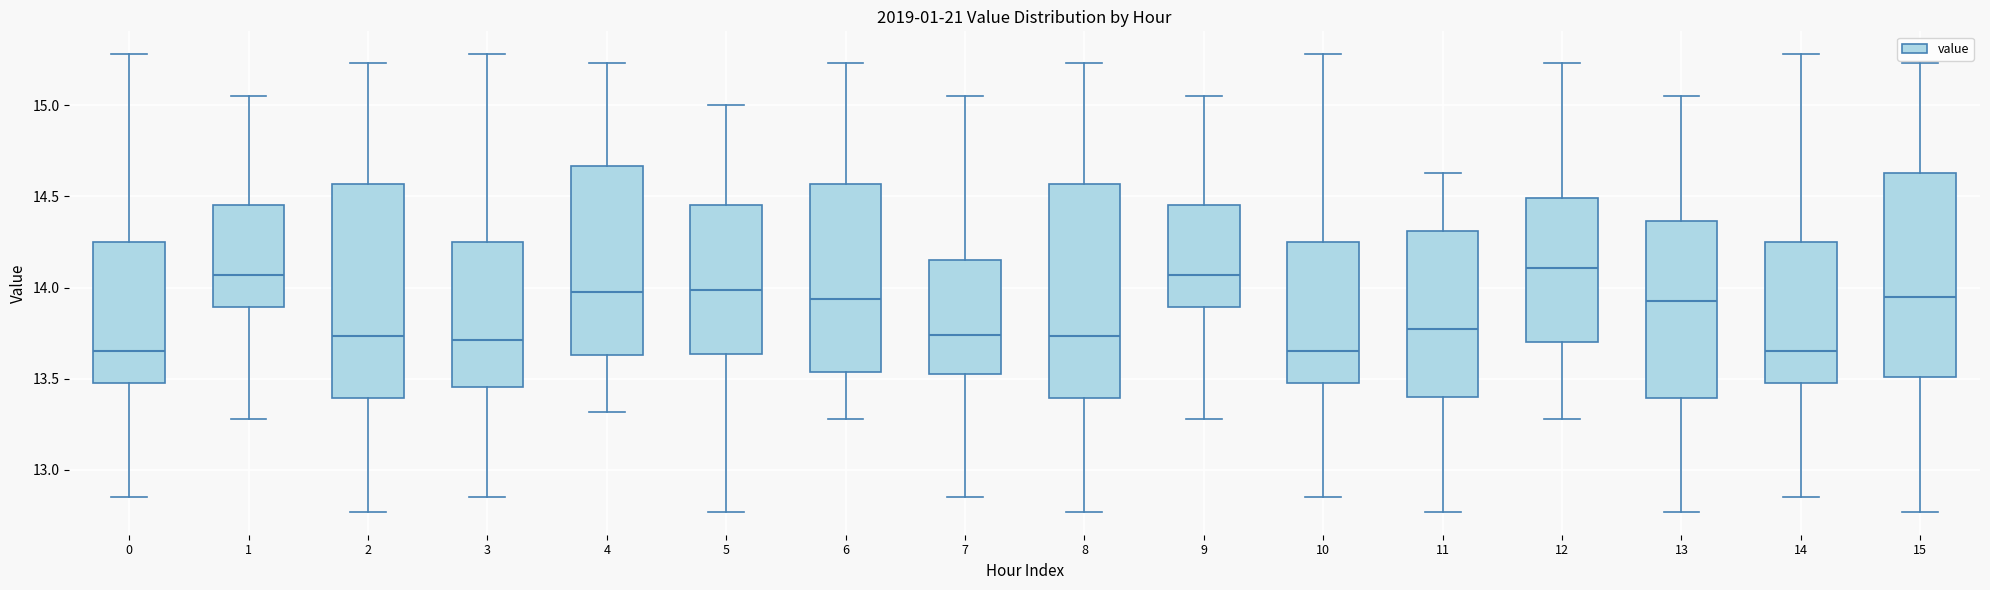

Reading left to right, read every box against the y-axis: the position of its median line, the range the box covers, and the ends of its whiskers. The values are not printed on the chart, so give them approximately, as read against the axis.

0: median 13.65, box 13.50 to 14.25, whiskers 12.85 to 15.30
1: median 14.05, box 13.90 to 14.45, whiskers 13.30 to 15.05
2: median 13.75, box 13.40 to 14.55, whiskers 12.75 to 15.25
3: median 13.70, box 13.45 to 14.25, whiskers 12.85 to 15.30
4: median 14.00, box 13.65 to 14.65, whiskers 13.30 to 15.25
5: median 14.00, box 13.65 to 14.45, whiskers 12.75 to 15.00
6: median 13.95, box 13.55 to 14.55, whiskers 13.30 to 15.25
7: median 13.75, box 13.55 to 14.15, whiskers 12.85 to 15.05
8: median 13.75, box 13.40 to 14.55, whiskers 12.75 to 15.25
9: median 14.05, box 13.90 to 14.45, whiskers 13.30 to 15.05
10: median 13.65, box 13.50 to 14.25, whiskers 12.85 to 15.30
11: median 13.80, box 13.40 to 14.30, whiskers 12.75 to 14.65
12: median 14.10, box 13.70 to 14.50, whiskers 13.30 to 15.25
13: median 13.95, box 13.40 to 14.35, whiskers 12.75 to 15.05
14: median 13.65, box 13.50 to 14.25, whiskers 12.85 to 15.30
15: median 13.95, box 13.50 to 14.65, whiskers 12.75 to 15.25